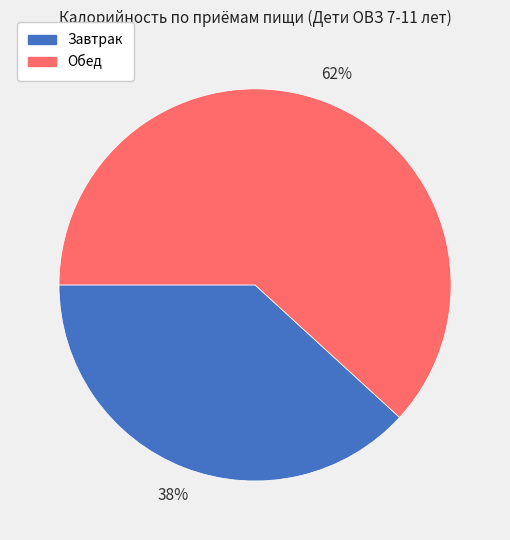

Combined, do Обед and Завтрак account for over 50%?

Yes